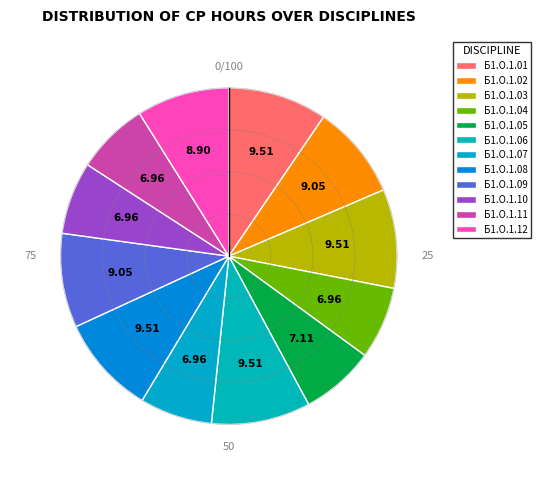

Does Б1.О.1.08 account for over 50% of the chart?

No